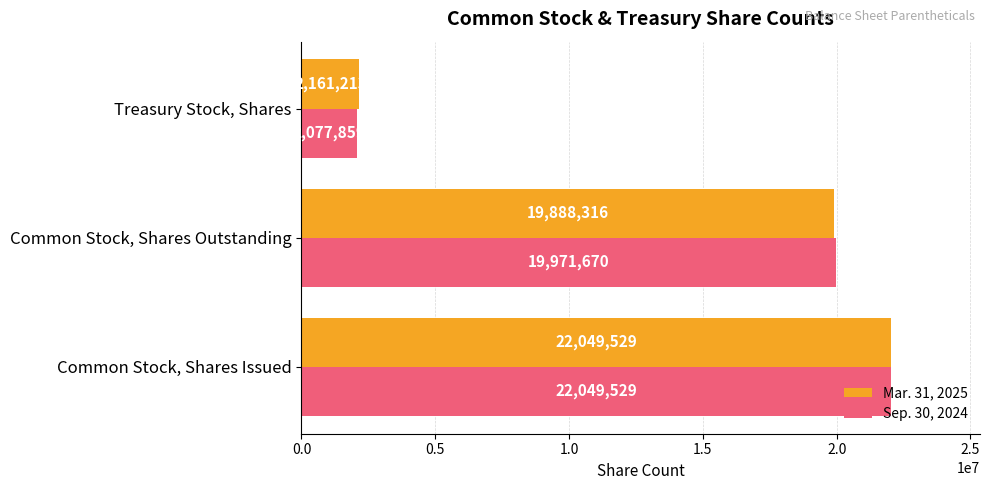

At which category is the sum across all series the highest?

Common Stock, Shares Issued